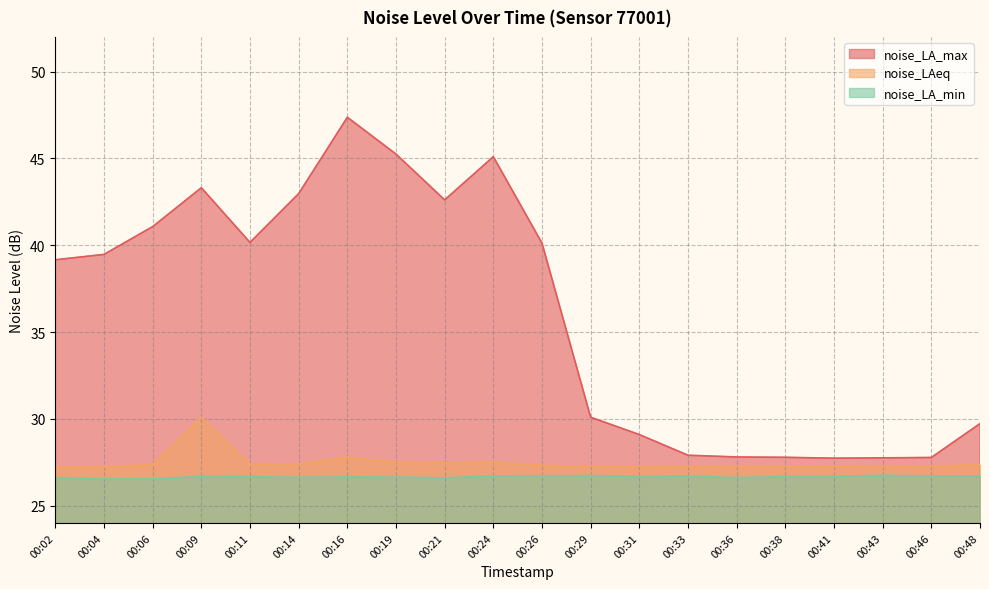

True or false: noise_LA_max has a value of 40.1 at 00:26.

True